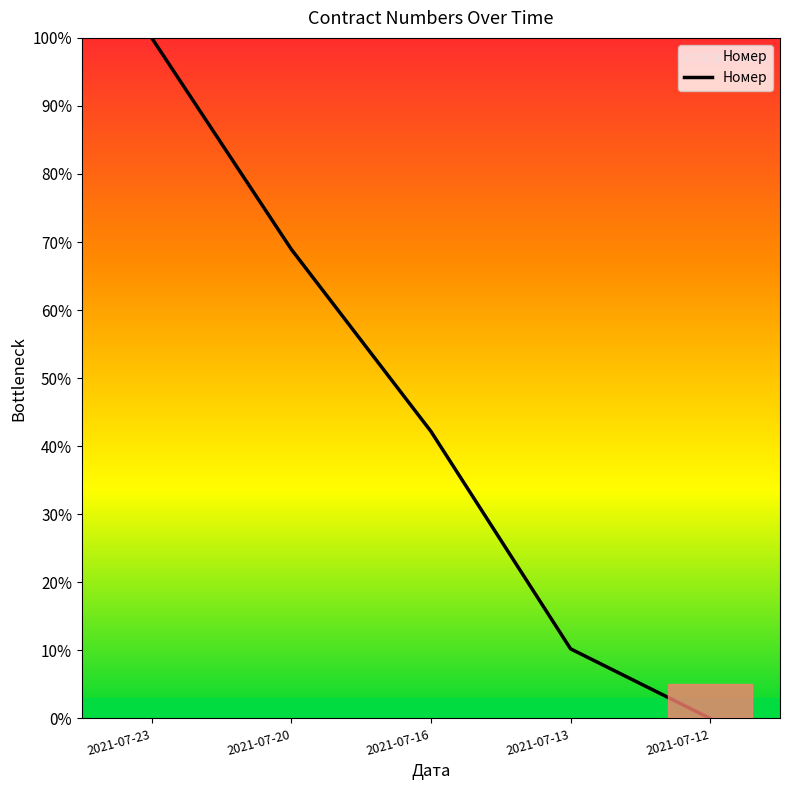

Reading right to left, what are all the values shown in this chart?

0.0	10.2	42.2	68.9	100.0